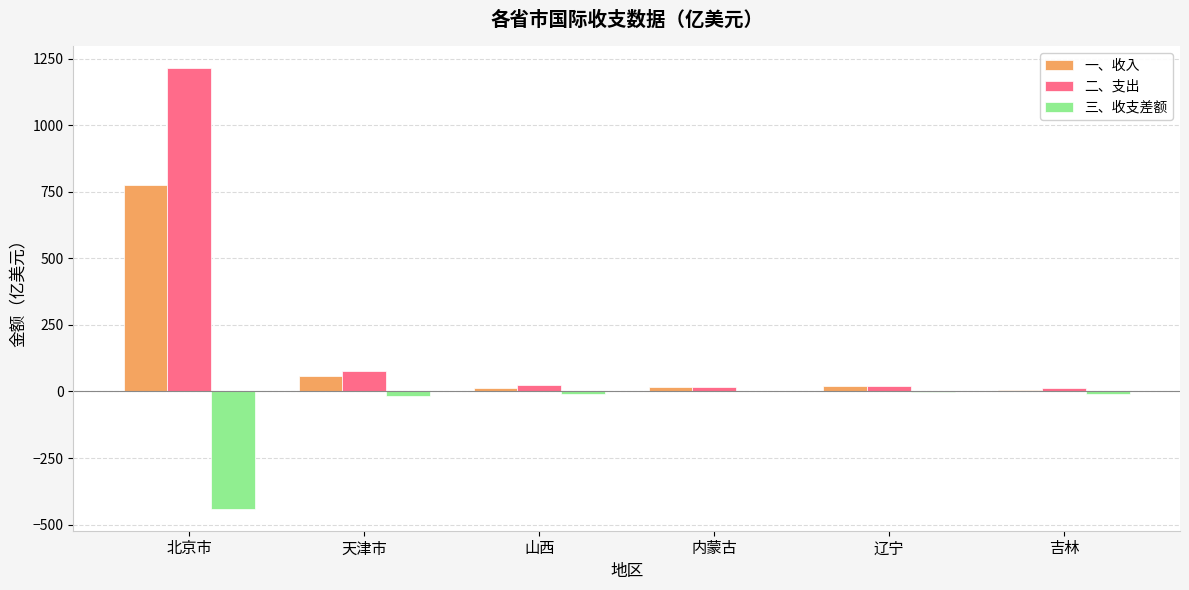

Between 北京市 and 山西, which series saw the biggest shift?

二、支出